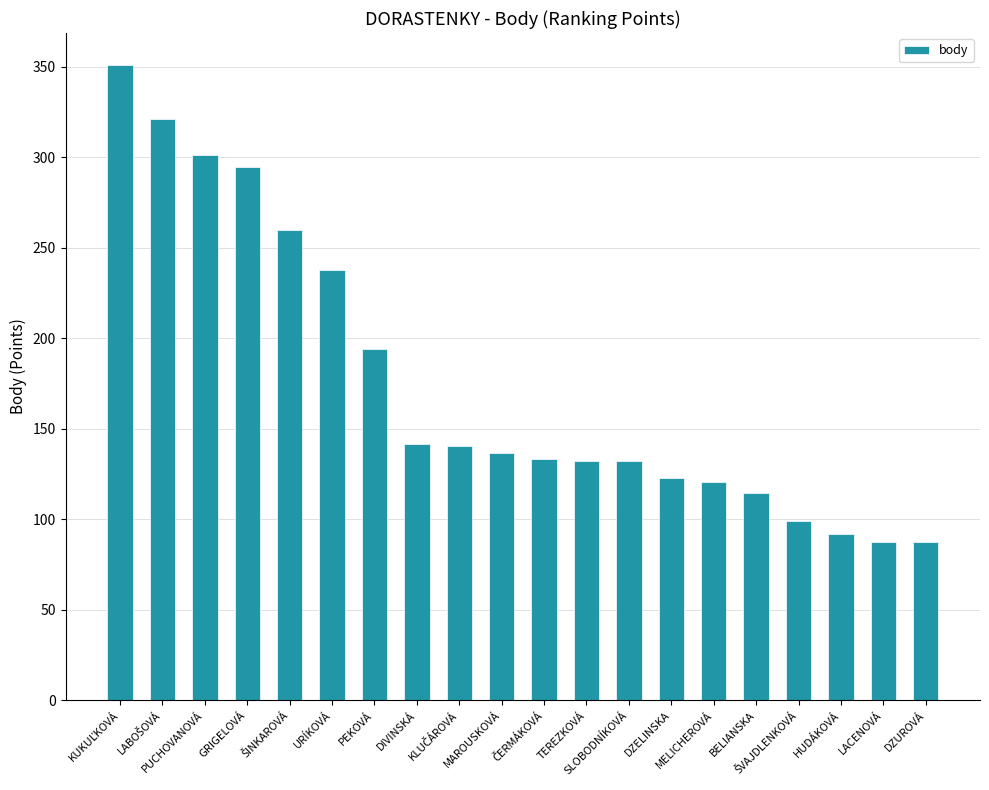

What is the sum of all values?

3499.0